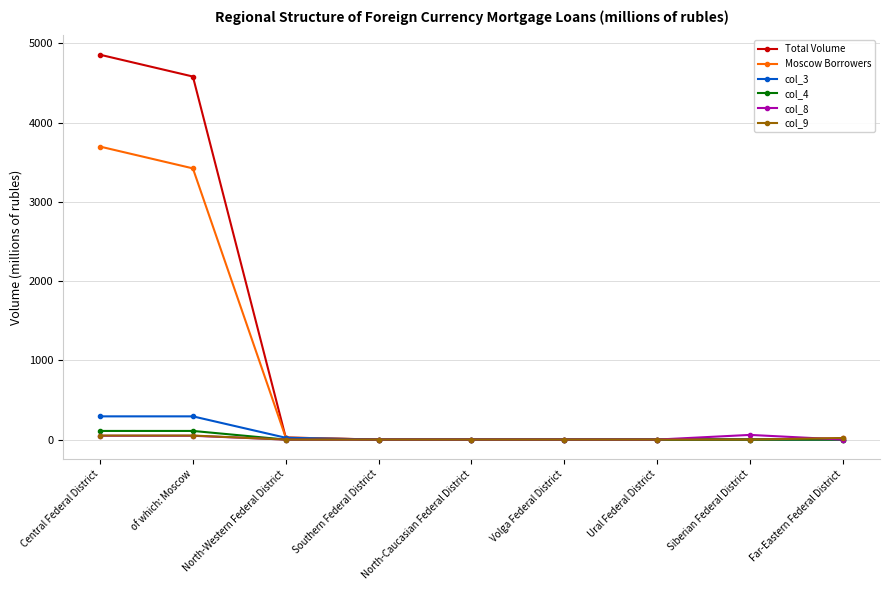

The value of Total Volume at North-Caucasian Federal District is 0. True or false?

True